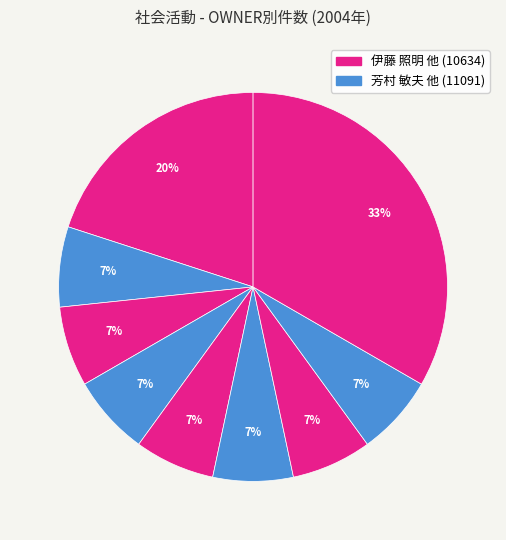

How many segments does this pie chart have?

9